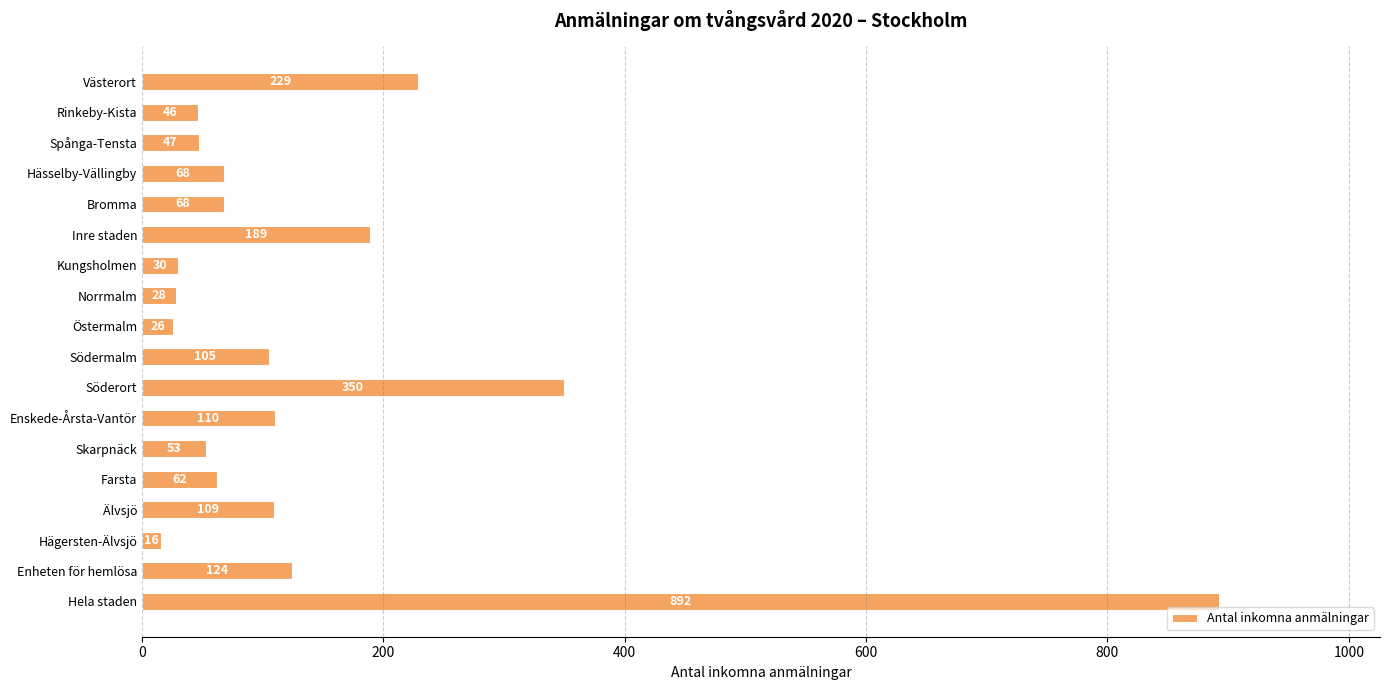

What is the difference between the maximum and minimum values?

876